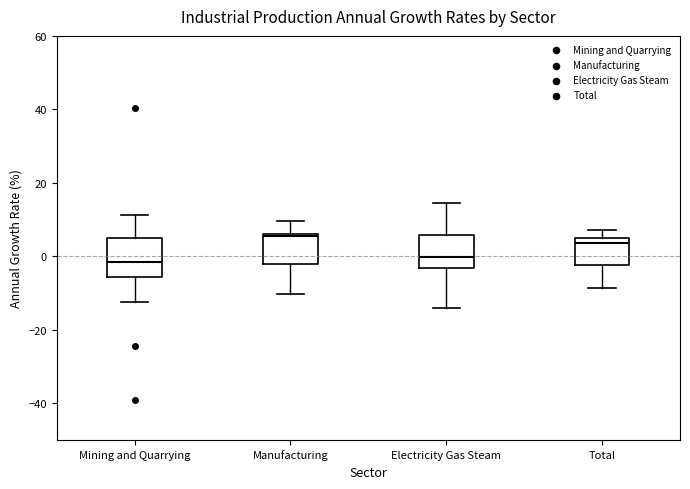

Reading left to right, transcribe this box plot: for each box, give where its median line is, the range the box spans, and where its two whiskers end, as read against the y-axis. The values are not printed on the chart, so give them approximately, as read against the axis.

Mining and Quarrying: median -2, box -6 to 4, whiskers -12 to 12
Manufacturing: median 6 (just below the box's upper edge), box -2 to 6, whiskers -10 to 10
Electricity Gas Steam: median 0, box -4 to 6, whiskers -14 to 14
Total: median 4 (just below the box's upper edge), box -2 to 4, whiskers -8 to 8